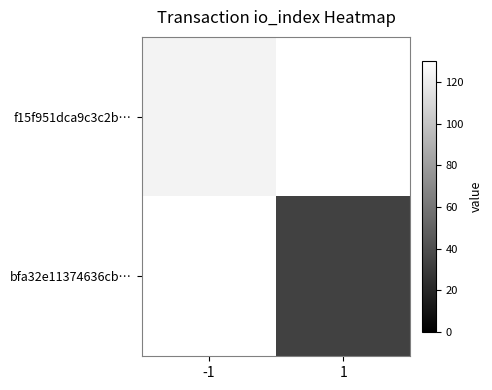

Rank the series at 1 from highest to lowest value.

f15f951dca9c3c2b…, bfa32e11374636cb…